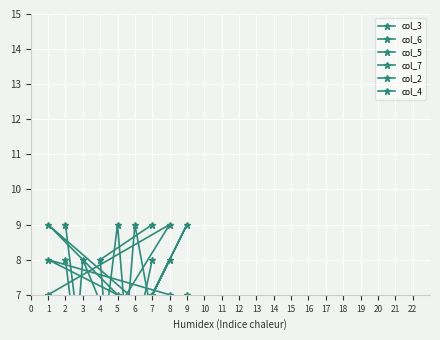

How many data points in col_4 are above 5?

4